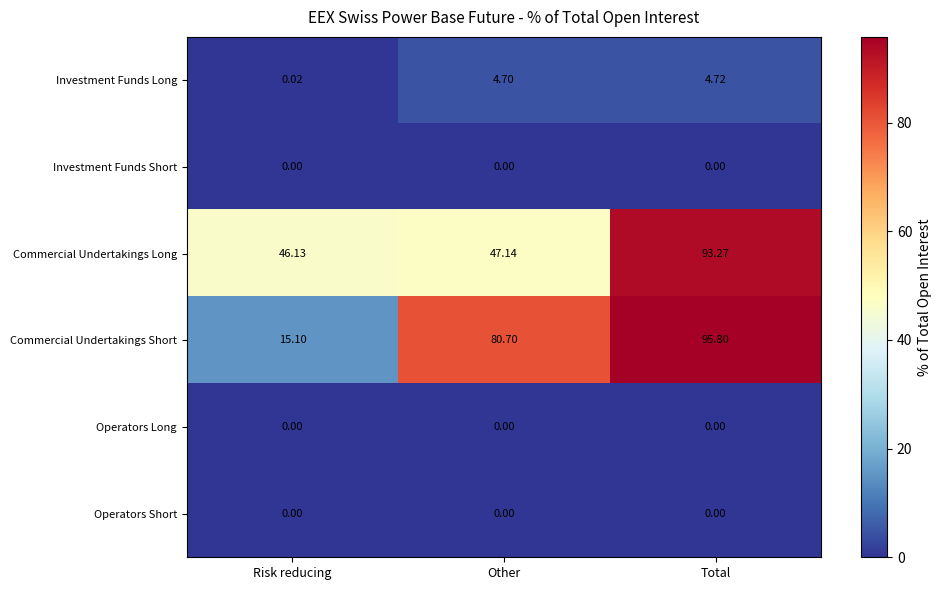

Which category has the highest value across all series?

Total